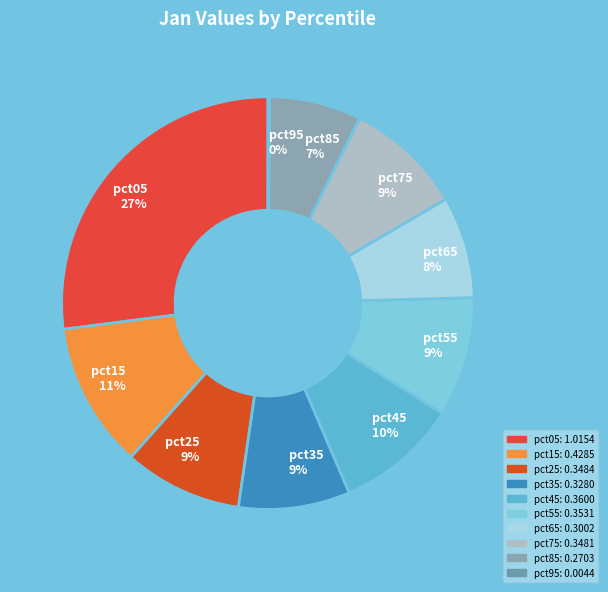

Which has a higher value, pct75 9% or pct15 11%?

pct15 11%